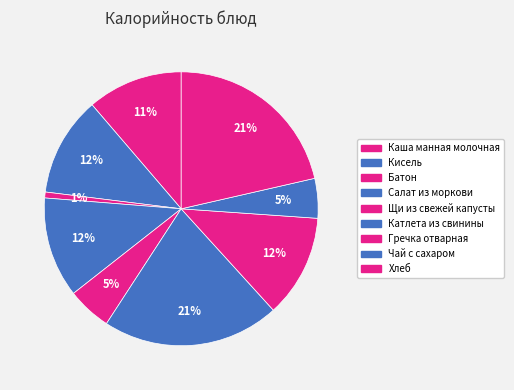

Approximately how many times larger is the value at Щи из свежей капусты compared to Гречка отварная?

0.4